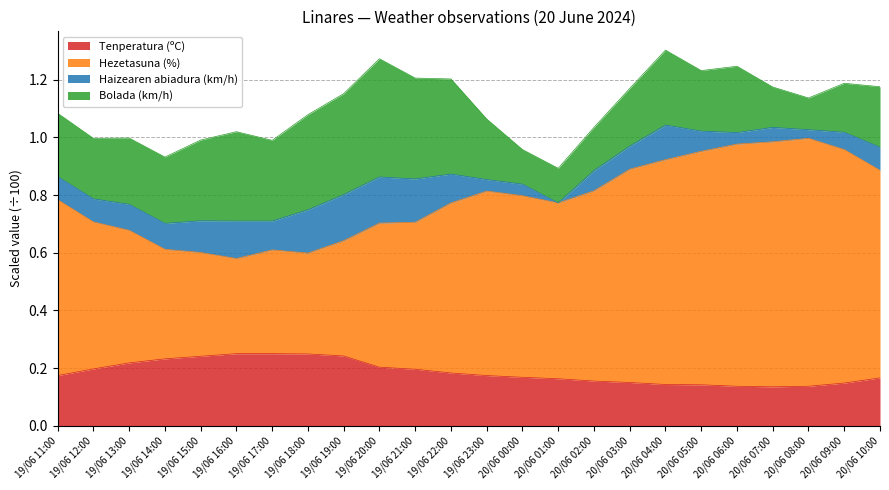

How many interior local peaks does the Hezetasuna (%) series have?

3